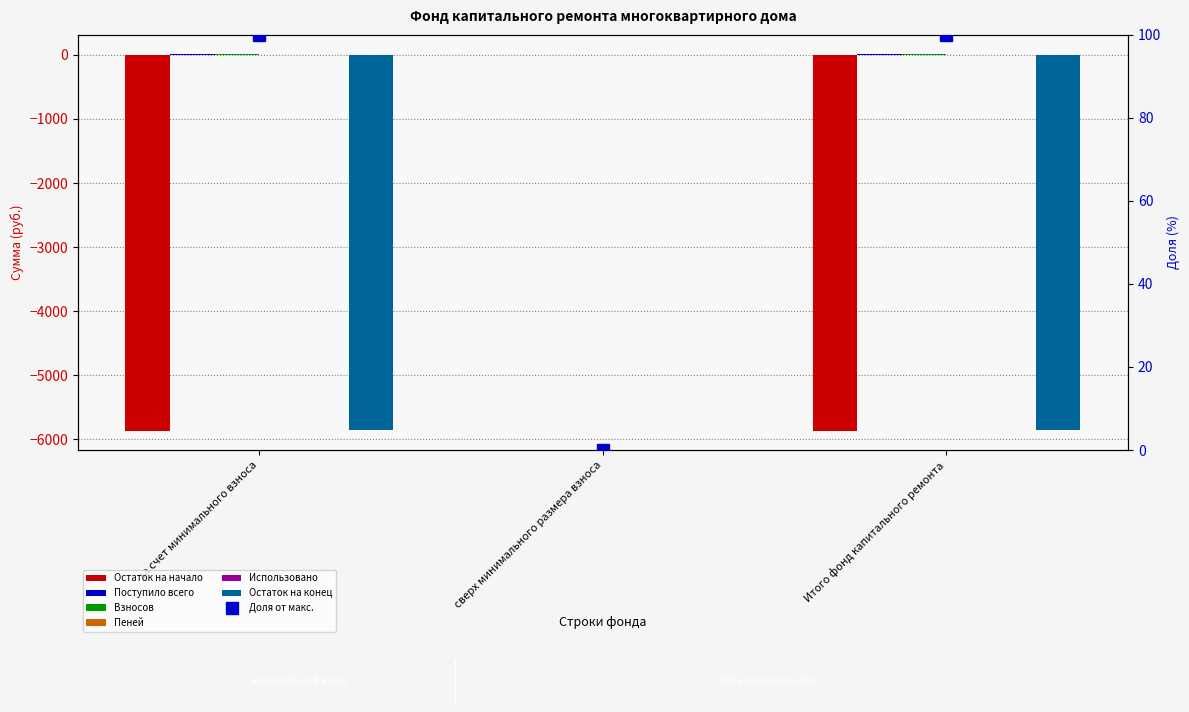

What is the sum of all Поступило всего values?

34.7